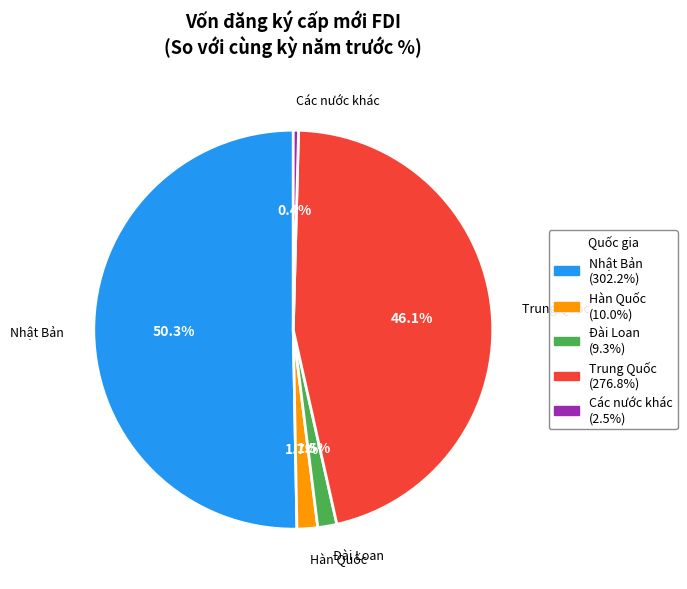

Is the sum of Đài Loan and Nhật Bản greater than half?

Yes